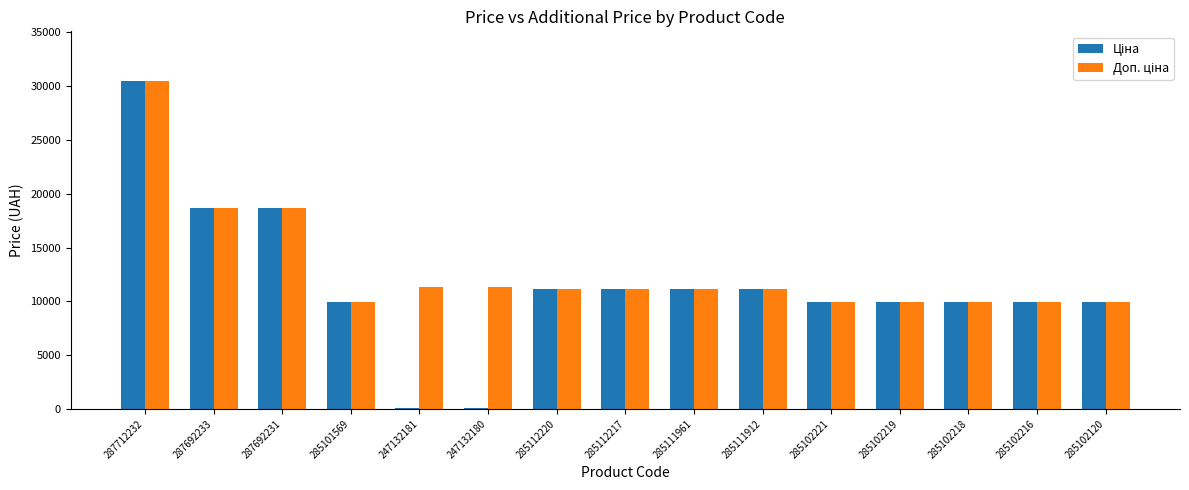

At which category is the sum across all series the highest?

287712232